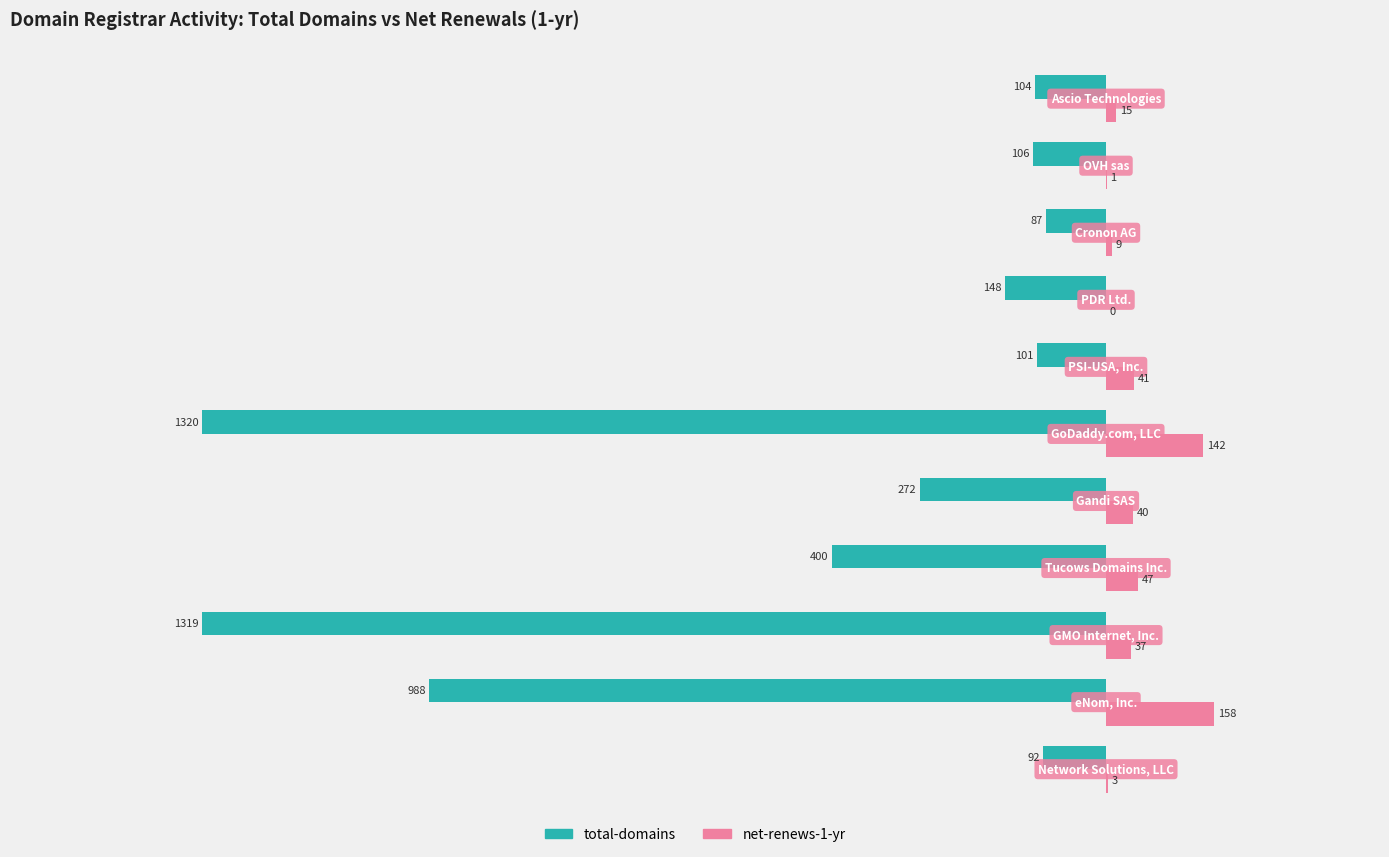

What is the maximum value shown in the chart?

158